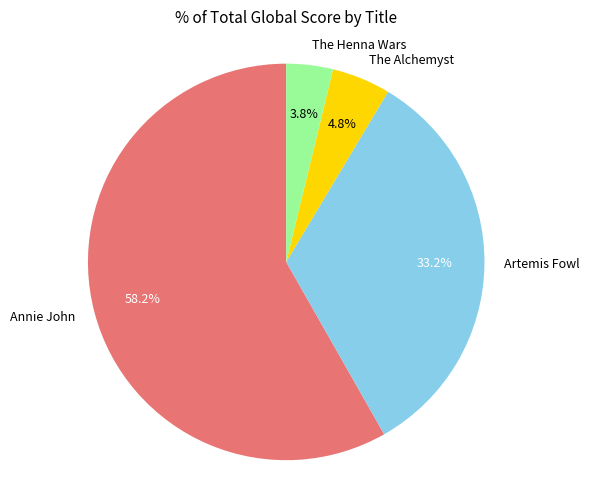

Which category accounts for the majority?

Annie John